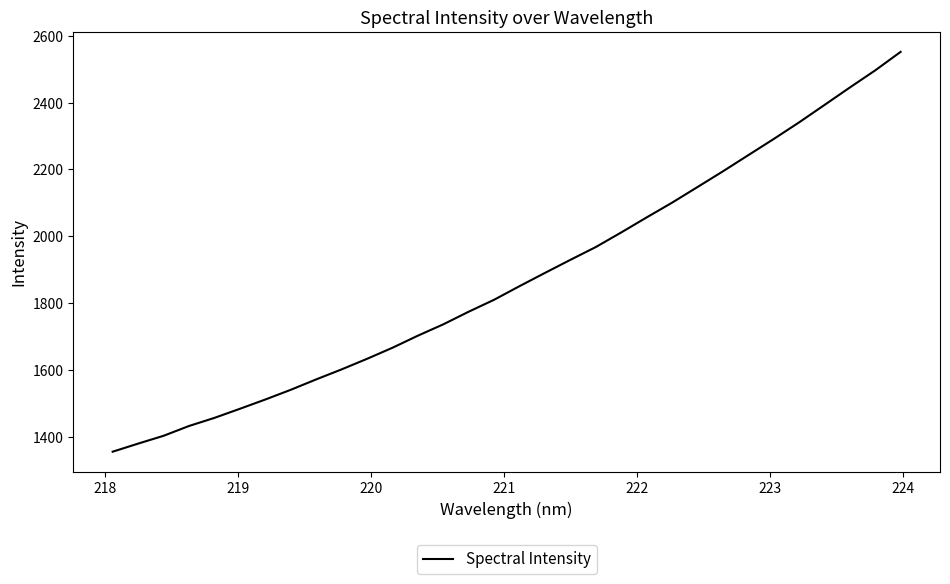

What is the difference between the maximum and minimum values?

1196.7